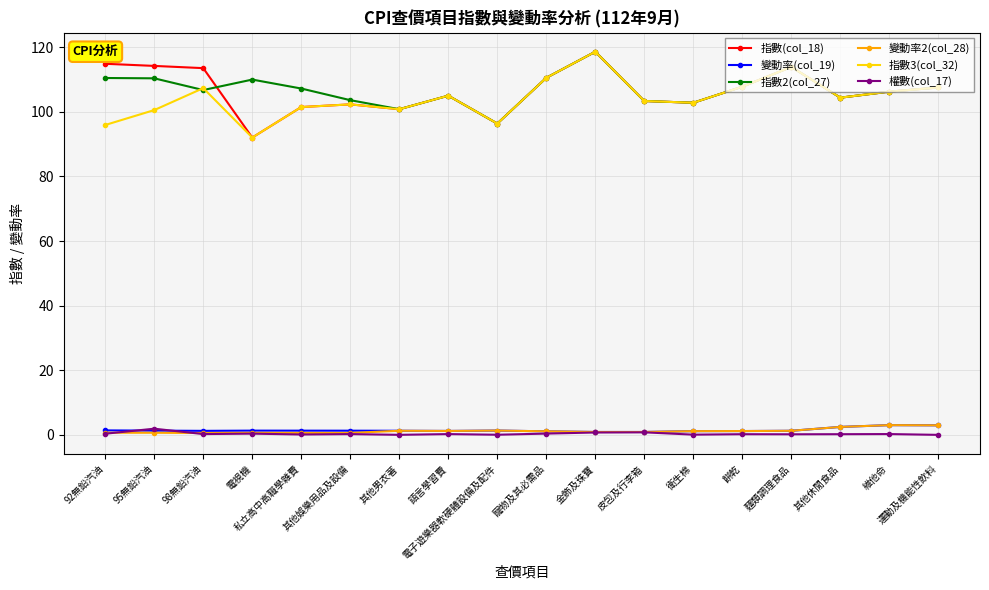

True or false: 指數2(col_27) has more than 2 points higher than both neighbors.

True